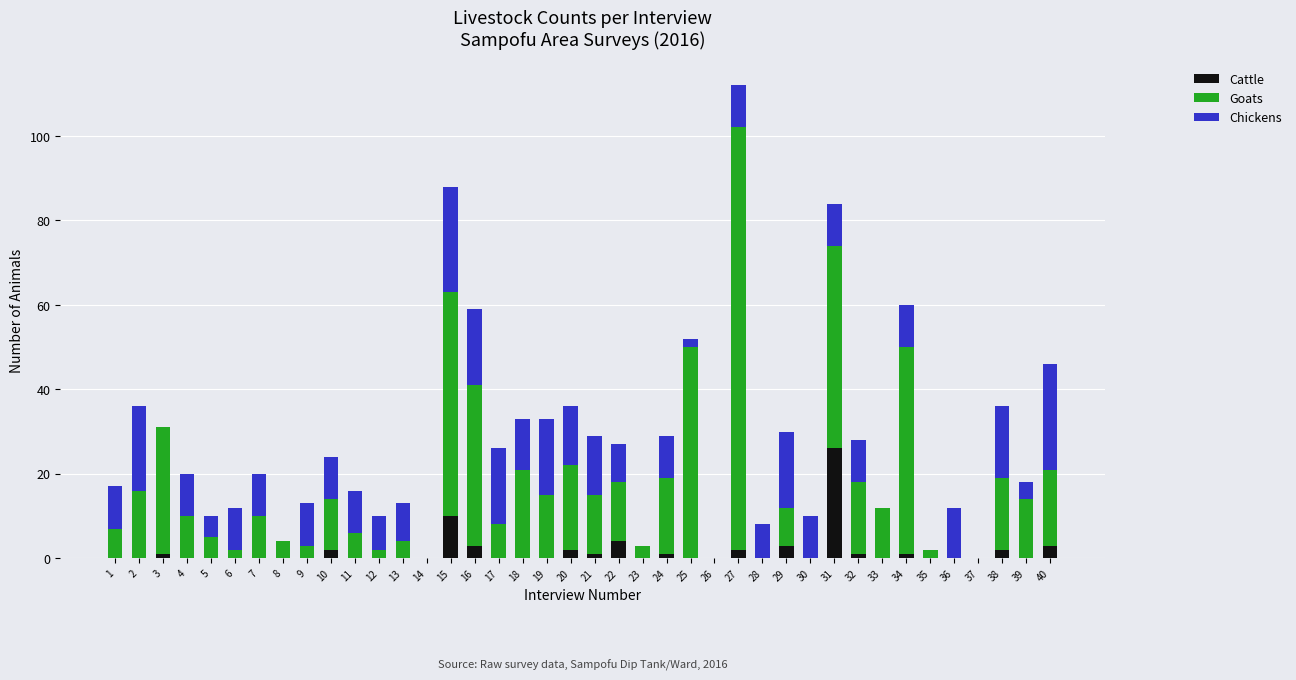

Are the bars horizontal?

No